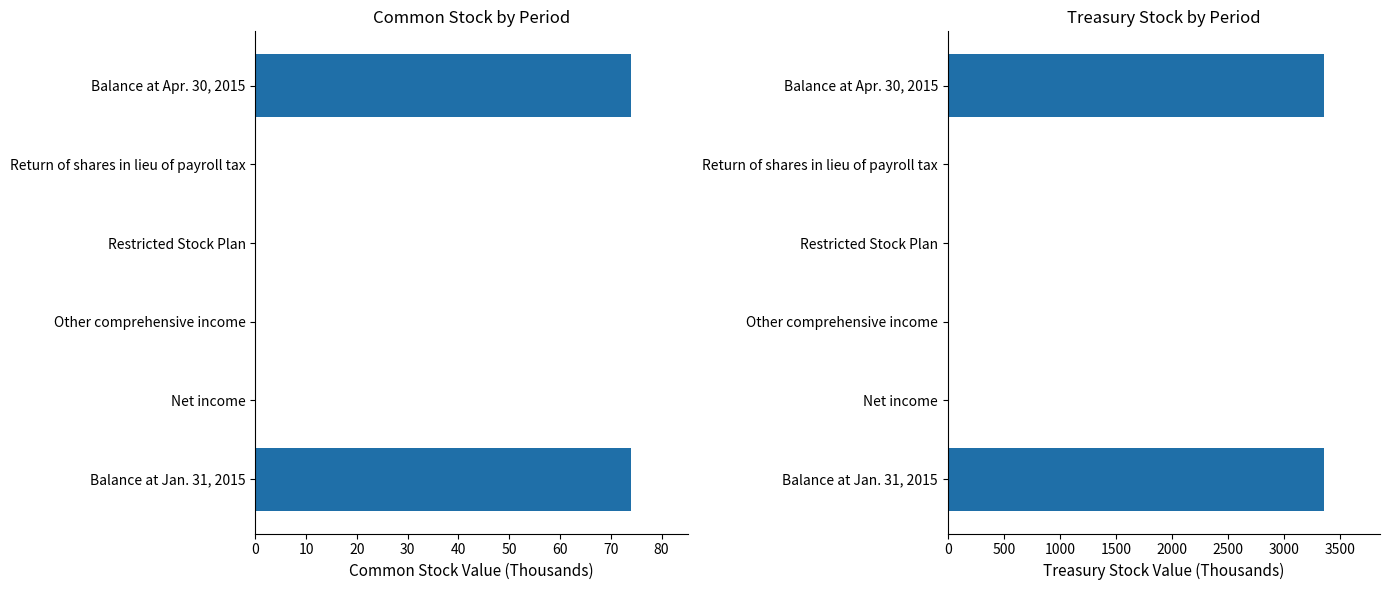

Which series has the largest range (max minus min)?

Treasury Stock [Member]